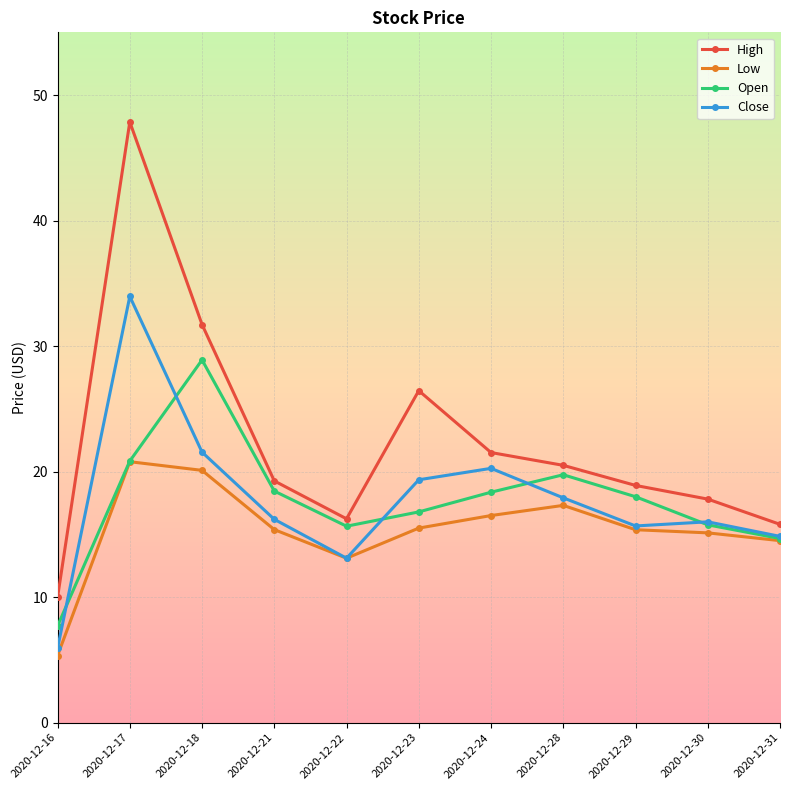

At which category is the sum across all series the highest?

2020-12-17